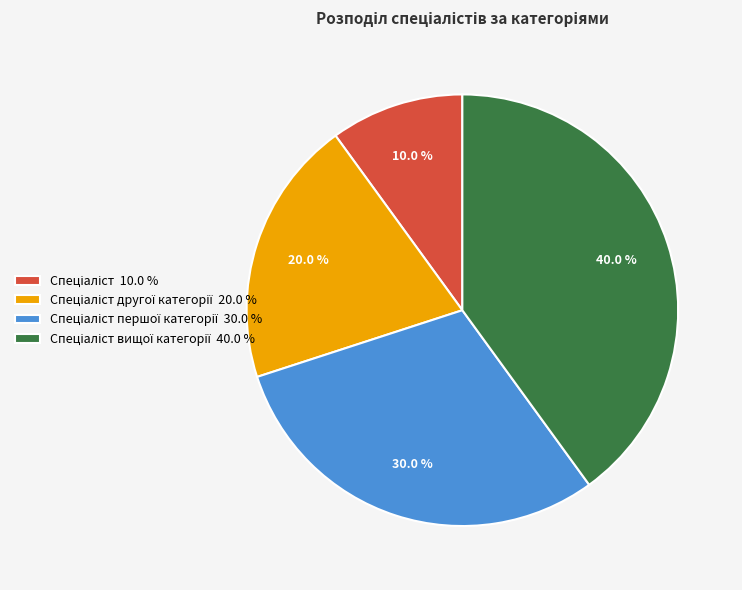

Is there a majority slice in this chart?

No